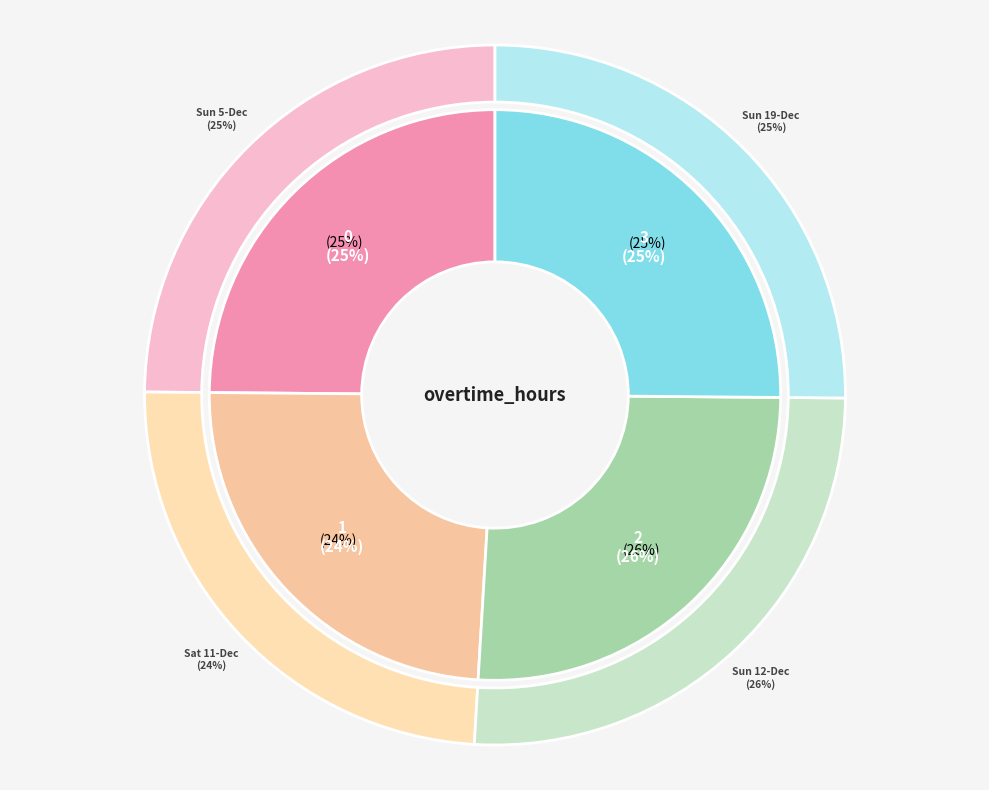

Rank the categories by value from lowest to highest.

Sat 11-Dec, Sun 5-Dec, Sun 19-Dec, Sun 12-Dec